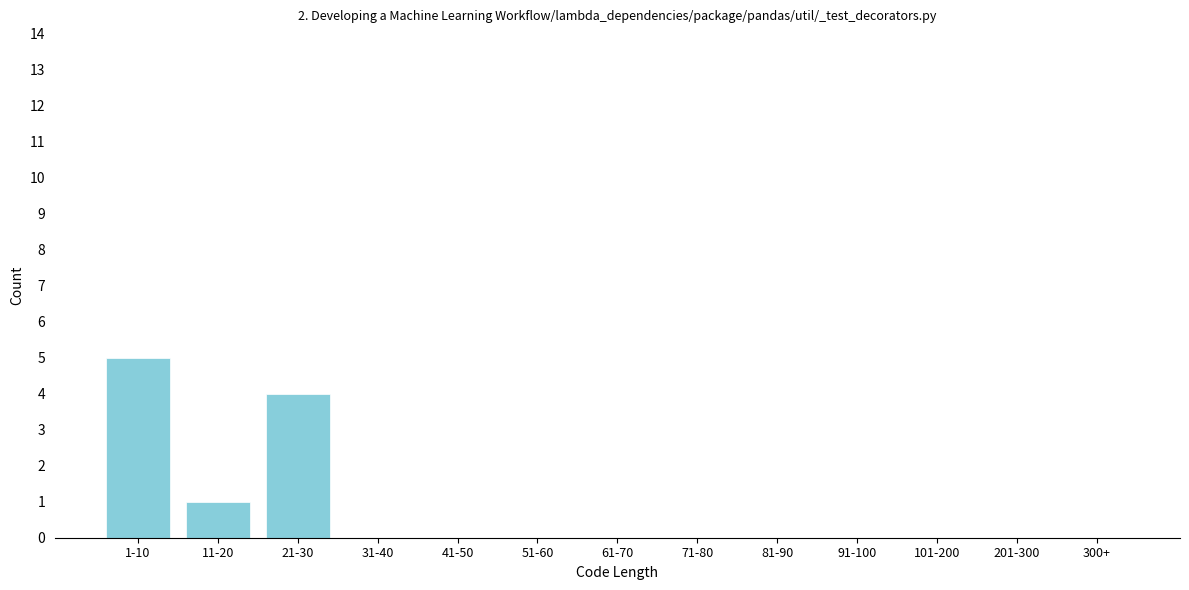

Reading left to right, extract all data points from this chart.

1-10=5	11-20=1	21-30=4	31-40=0	41-50=0	51-60=0	61-70=0	71-80=0	81-90=0	91-100=0	101-200=0	201-300=0	300+=0